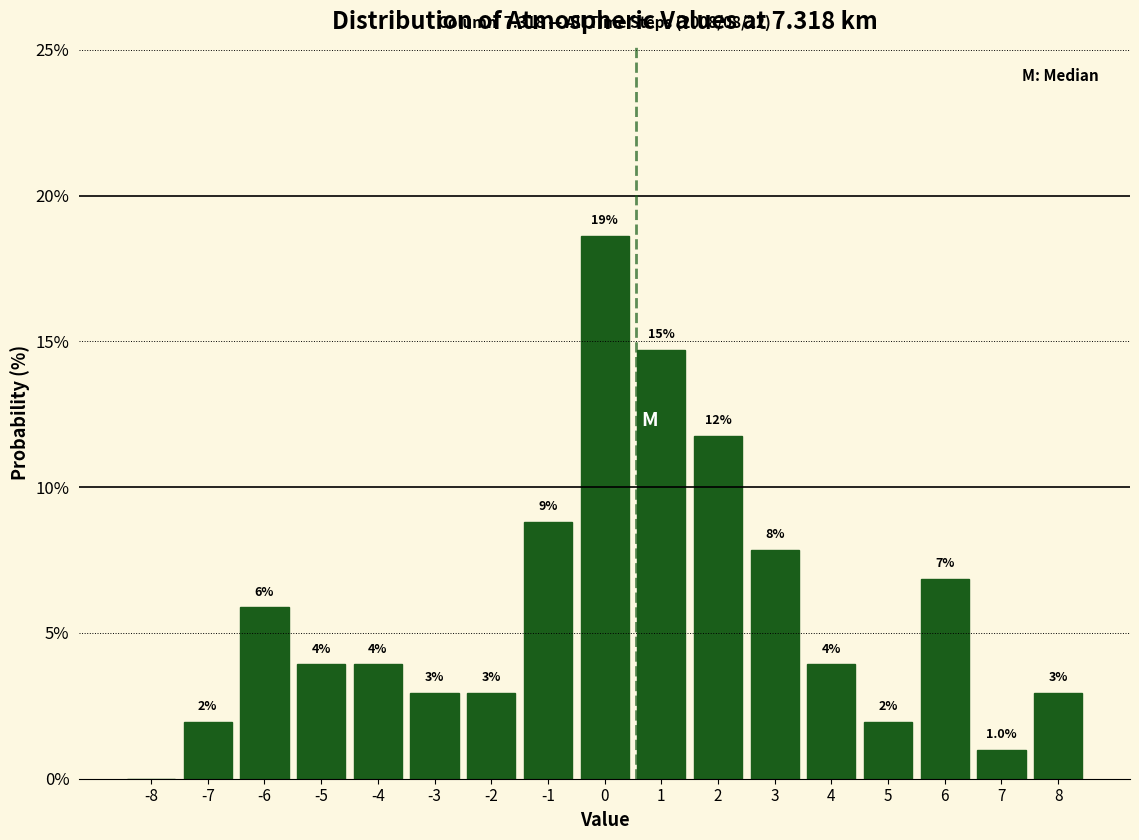

Are the bars horizontal?

No